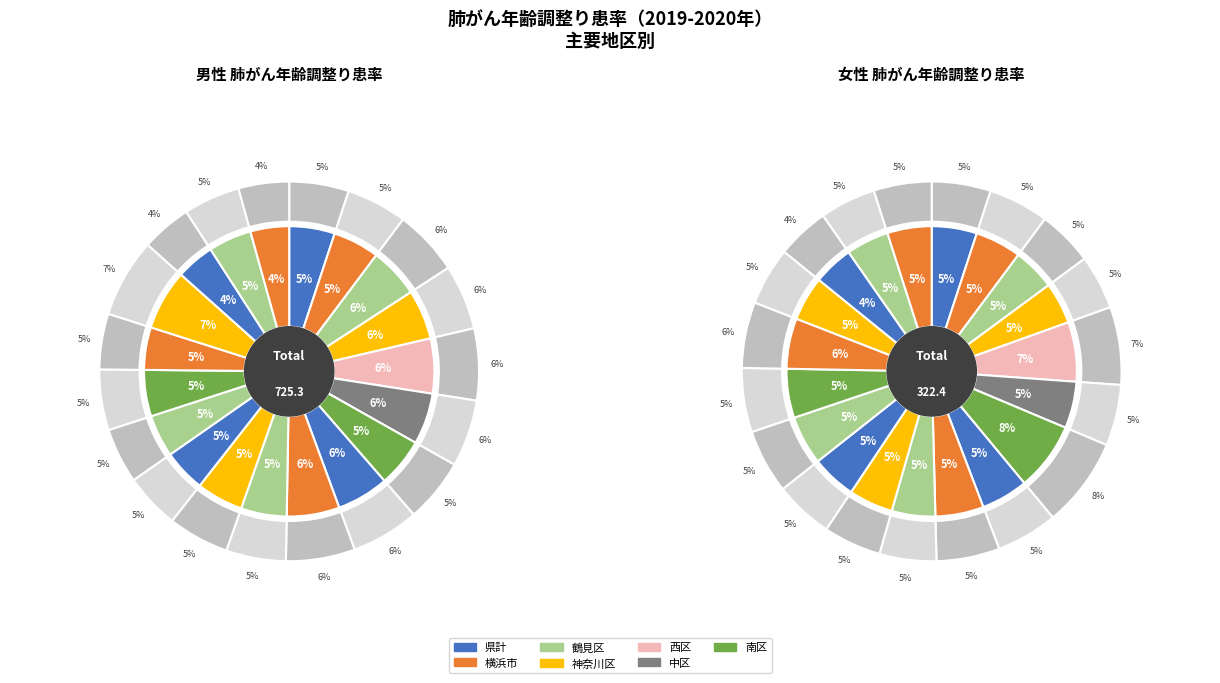

What percentage is the 鶴見区 slice, to the nearest percent?

6%